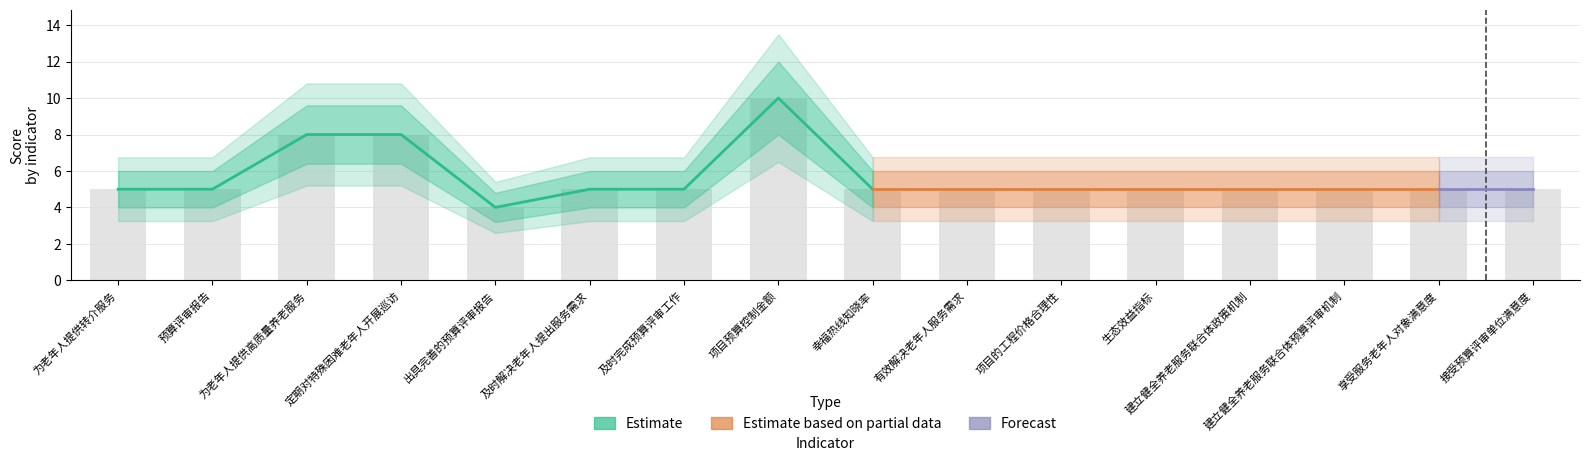

Are the bars horizontal?

No